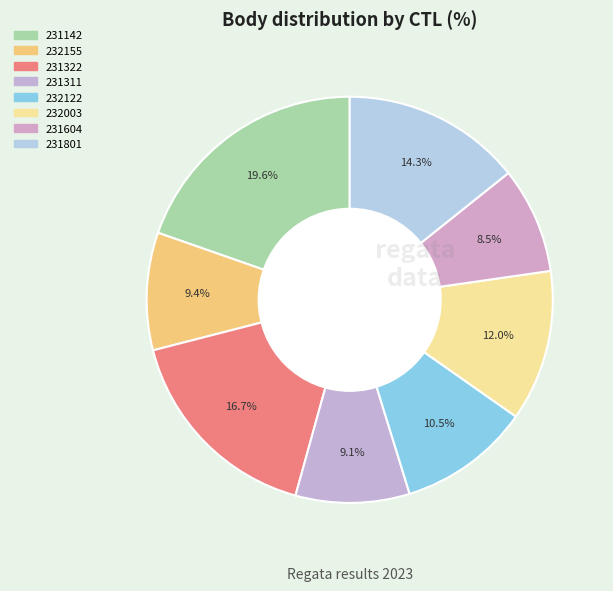

Combined, what portion of the pie is 231801 and 232003?

26.3%